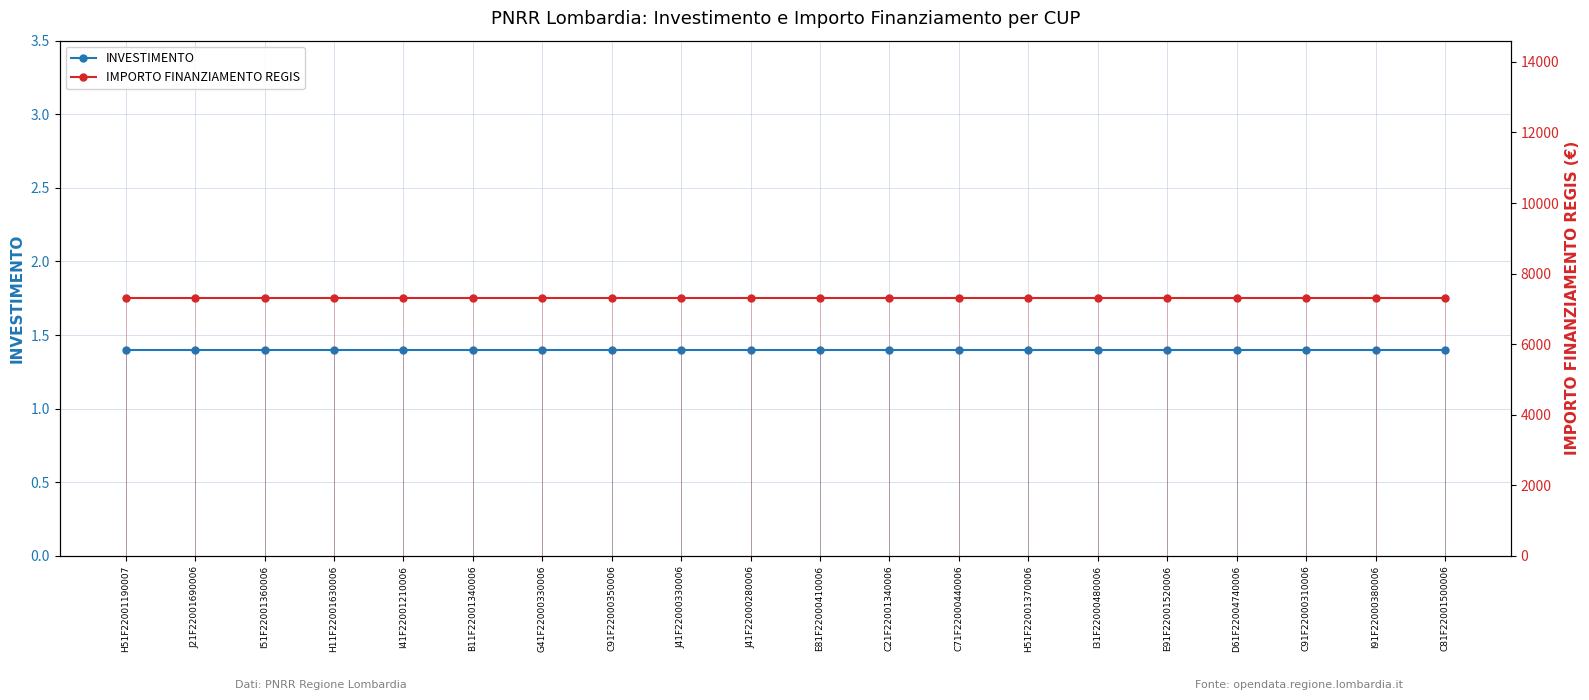

What is the sum of the INVESTIMENTO values at C71F22000440006 and I51F22001360006?

2.8